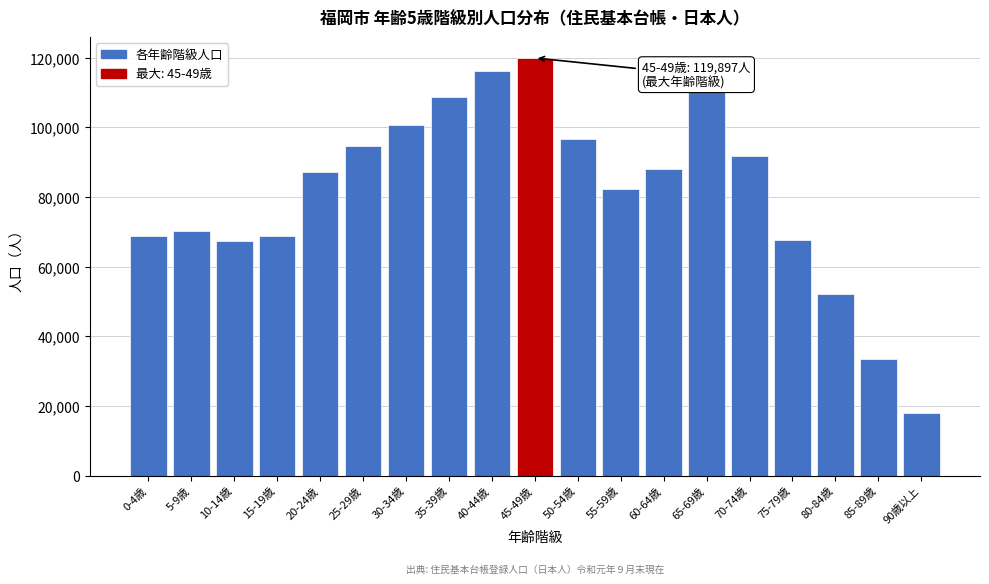

What is the difference between the maximum and minimum values?

101809